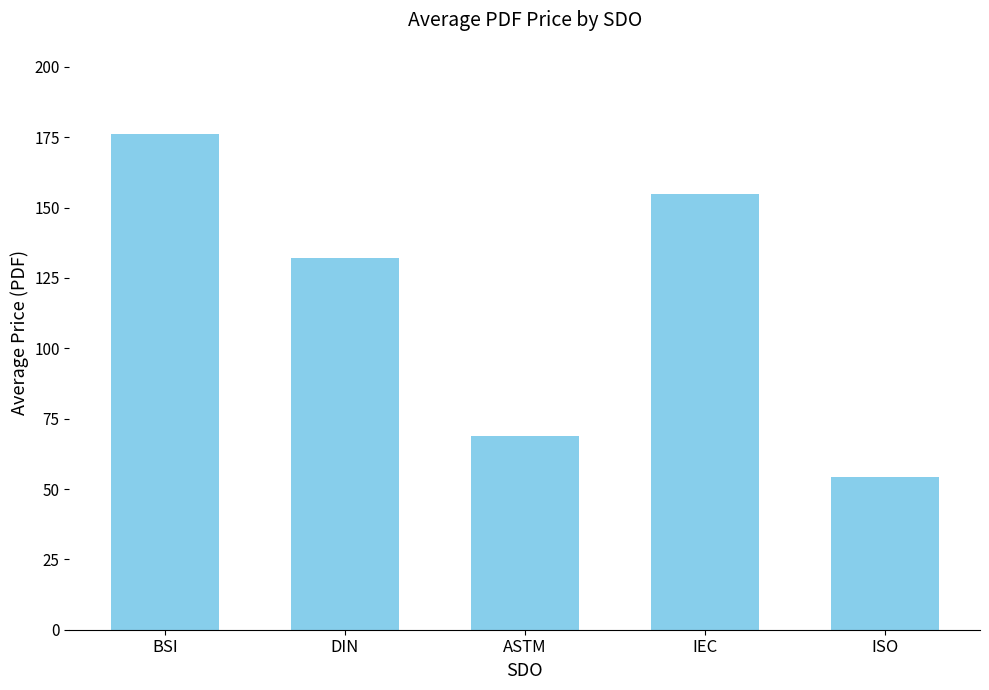

Between ASTM and ISO, which is larger?

ASTM